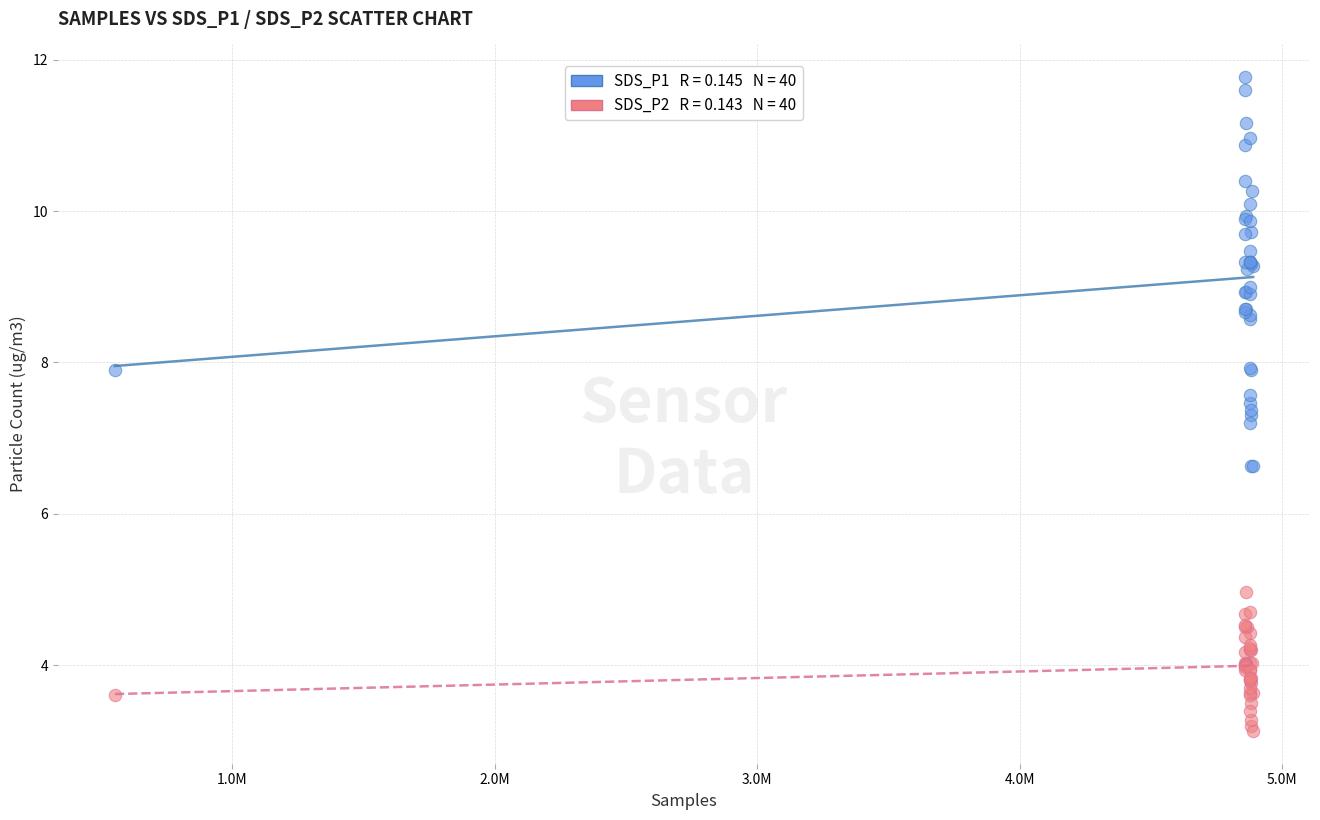

Across all series, what Y value is closest to 7?

7.2